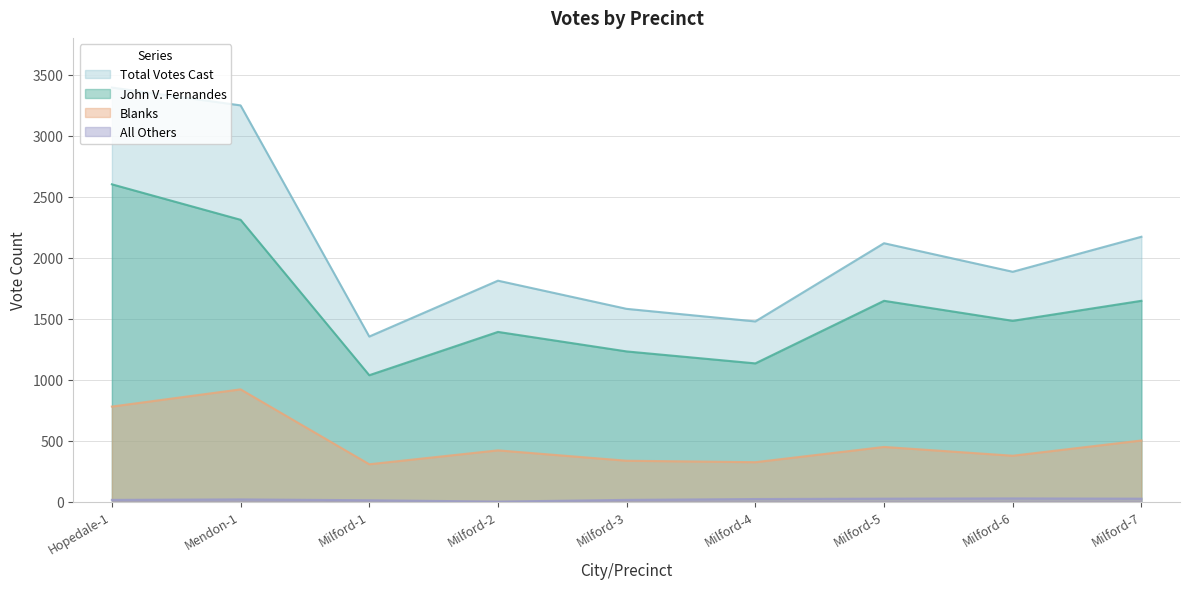

List the series in order of their overall mean, lowest first.

All Others, Blanks, John V. Fernandes, Total Votes Cast